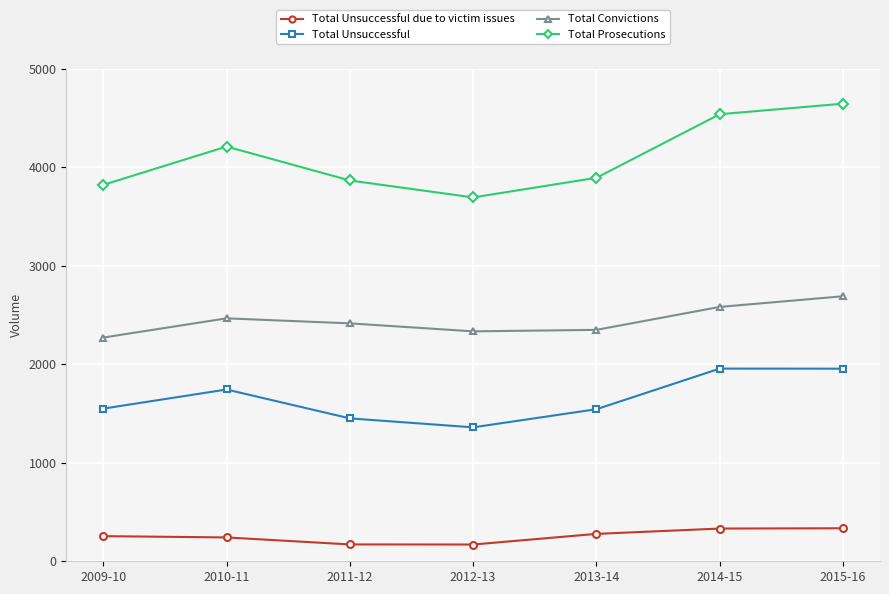

The Total Unsuccessful series shows 1450 at 2011-12. True or false?

True